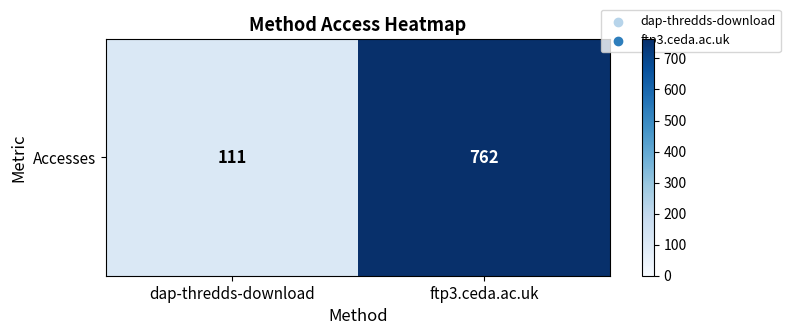

What is the change in value from dap-thredds-download to ftp3.ceda.ac.uk?

+651